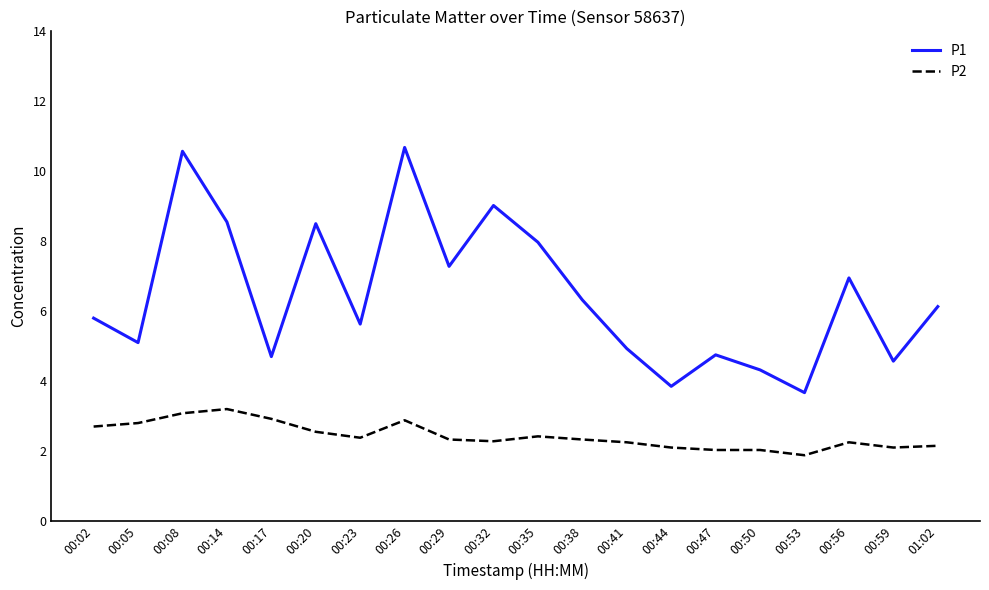

True or false: P1 and P2 cross at least once.

False